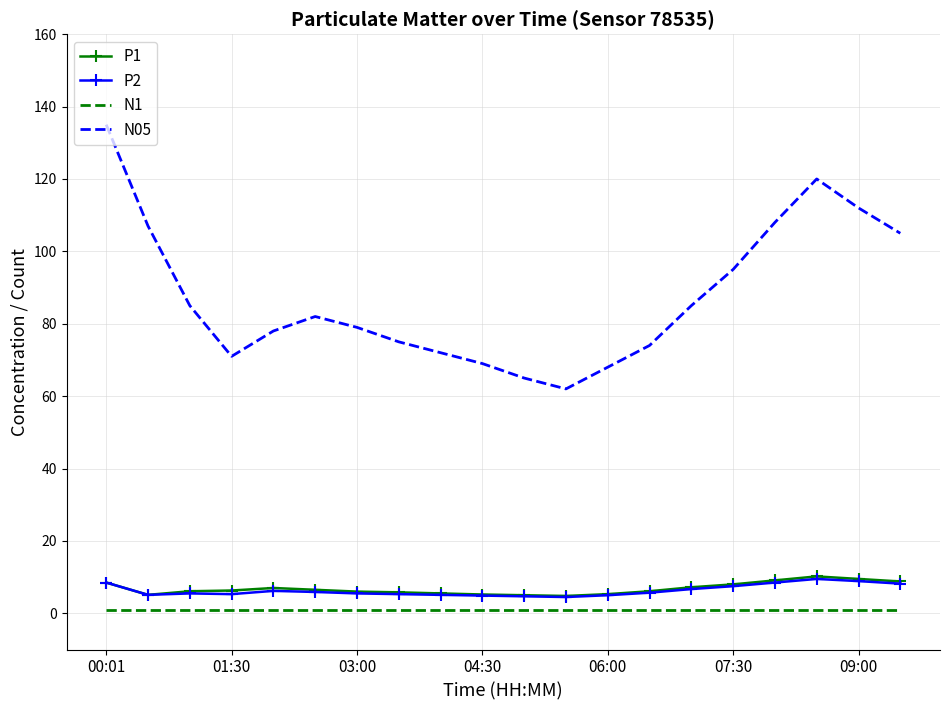

True or false: P2 and N1 intersect in this chart.

False